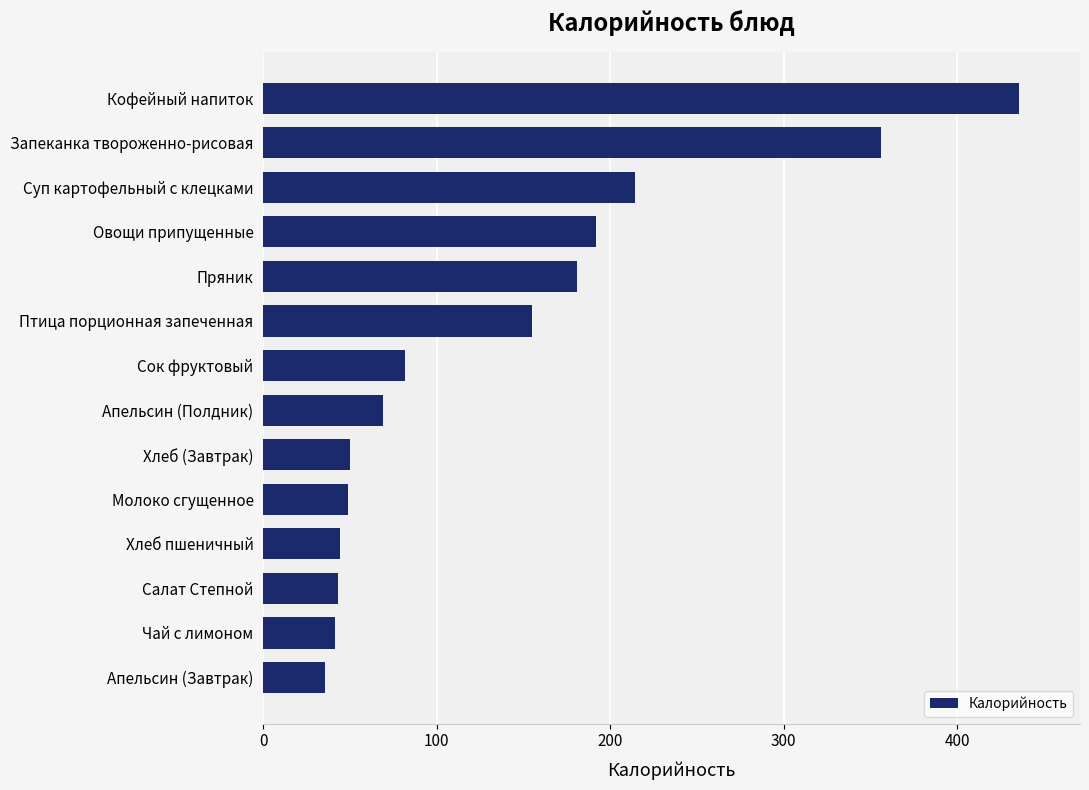

What is the sum of the values at Запеканка твороженно-рисовая and Чай с лимоном?

397.5